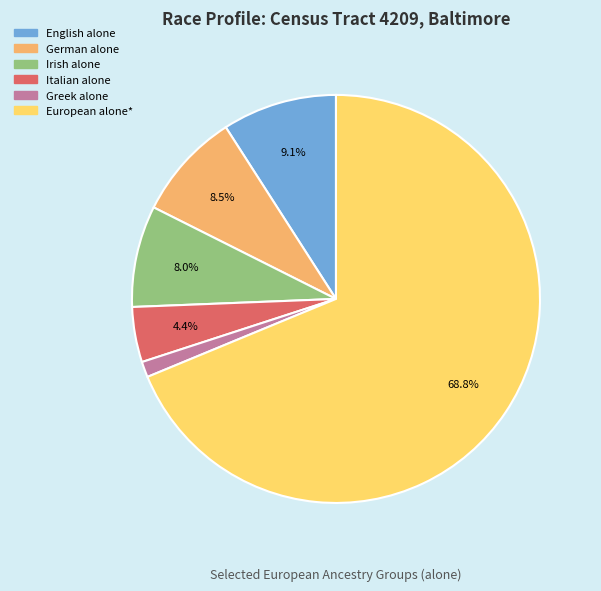

Is there a majority slice in this chart?

Yes